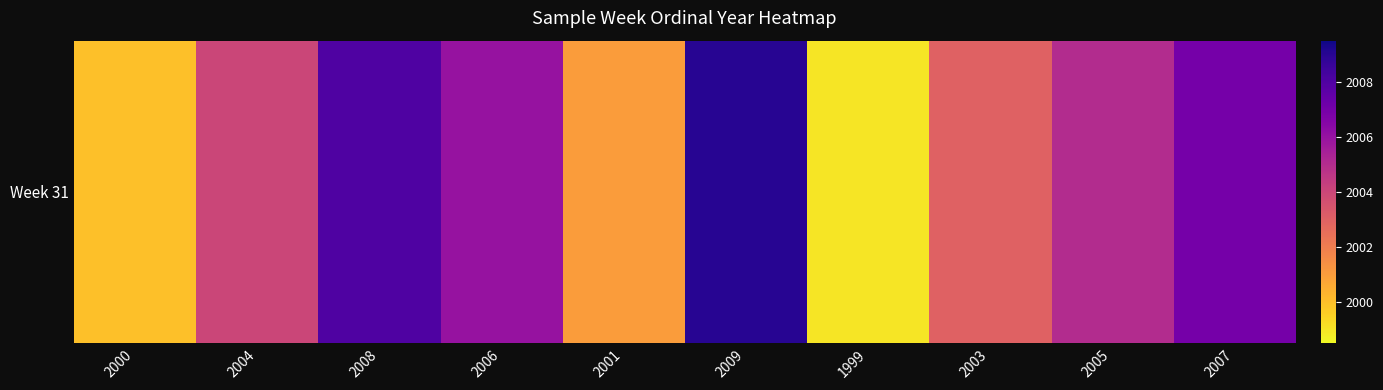

The chart shows a value of 1228 at 2003. True or false?

False